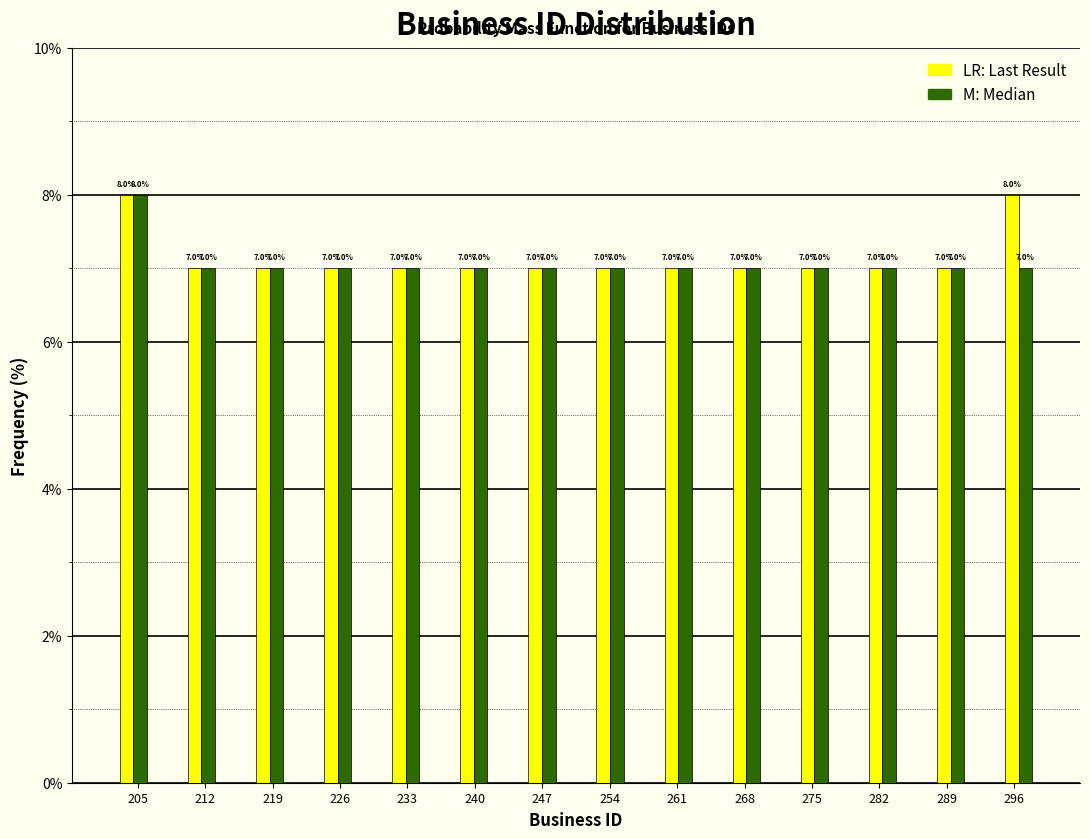

What is the total value across all series at 254?

14.0